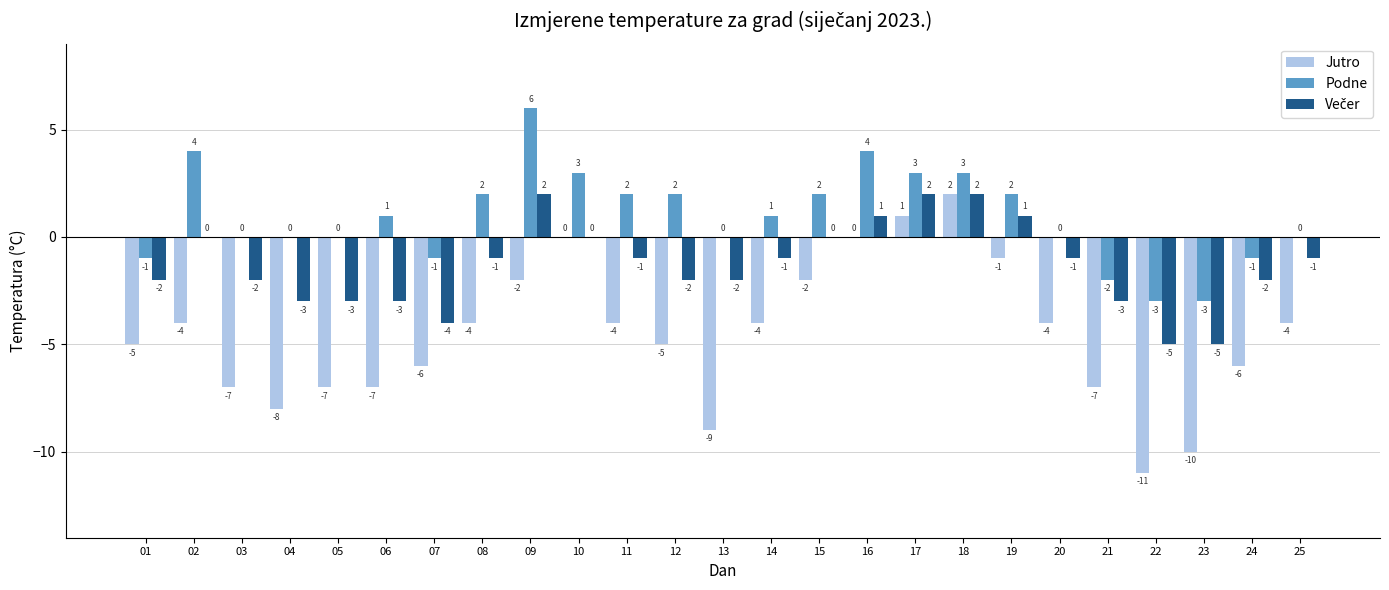

True or false: Podne has a value of 2 at 10.

False